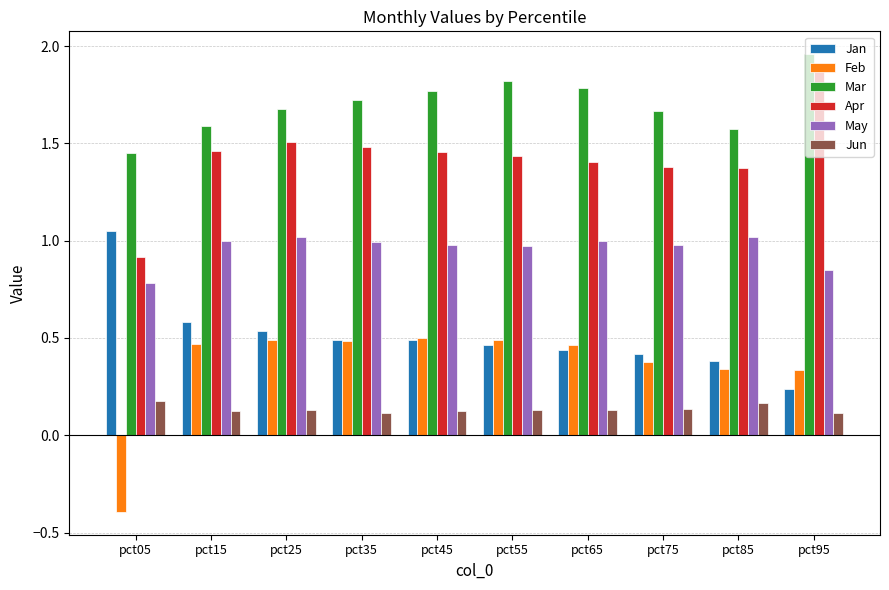

How many bars are there in total?

60